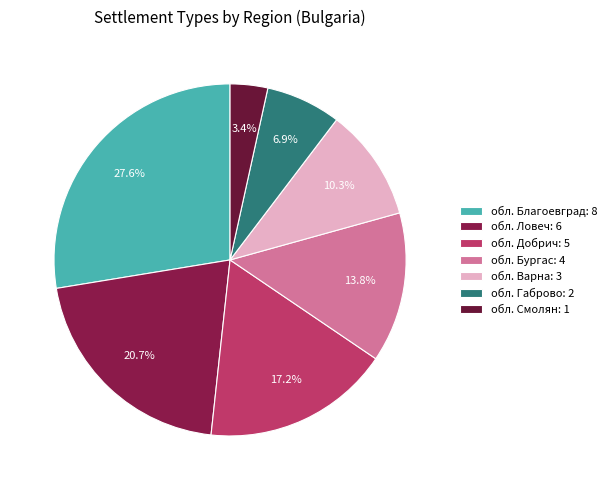

How many segments does this pie chart have?

7